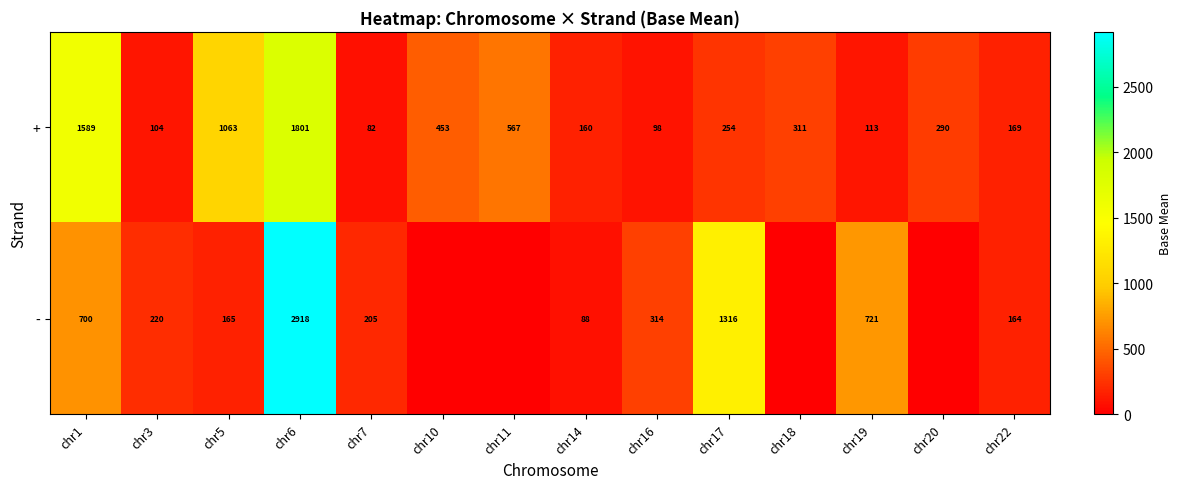

How many data points does each series have?

14